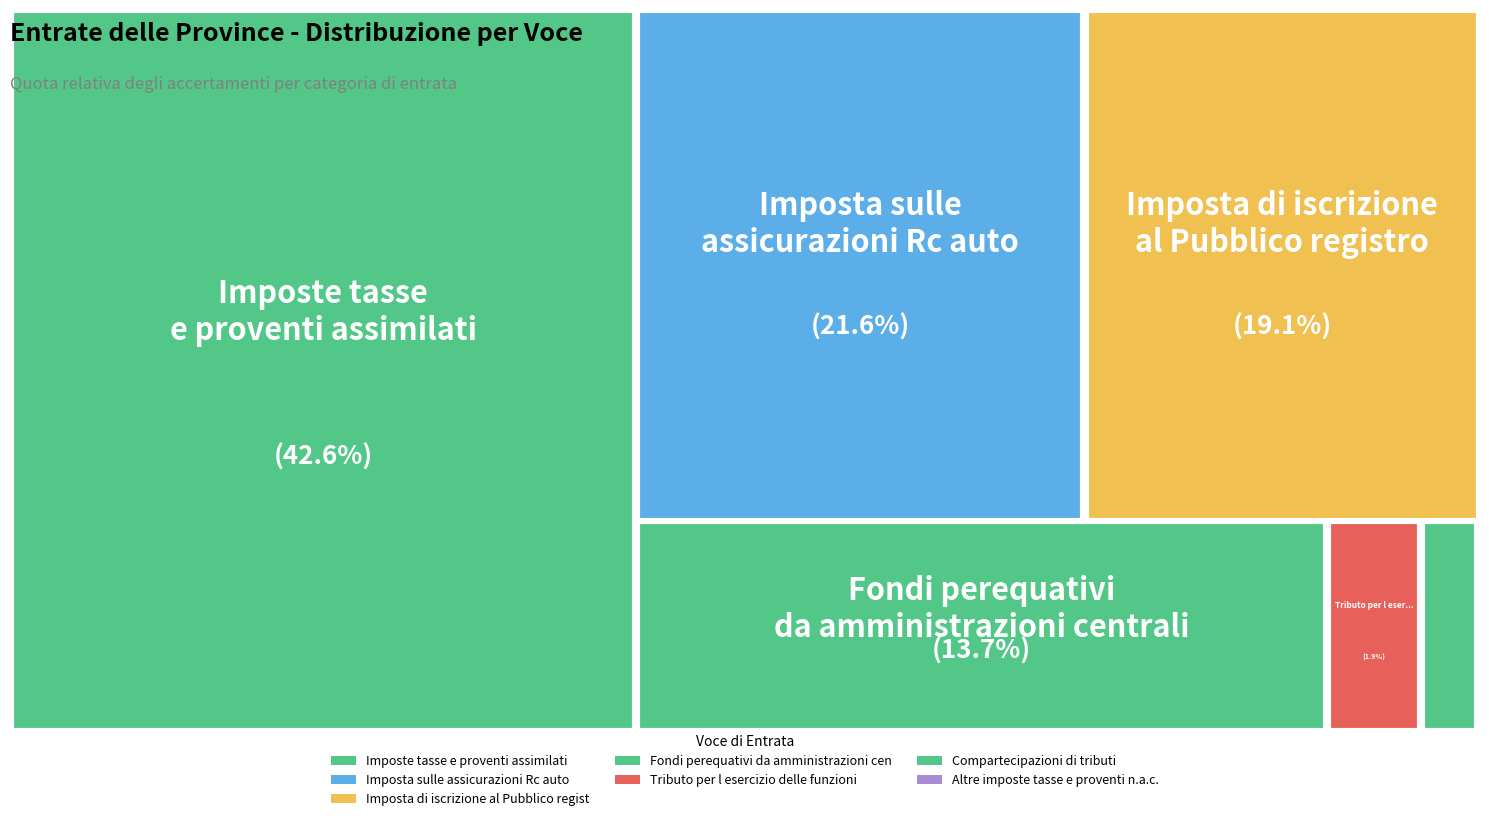

What is the change in value from Imposte tasse e proventi assimilati to Tributo per l esercizio delle funzioni?

-33962107.8